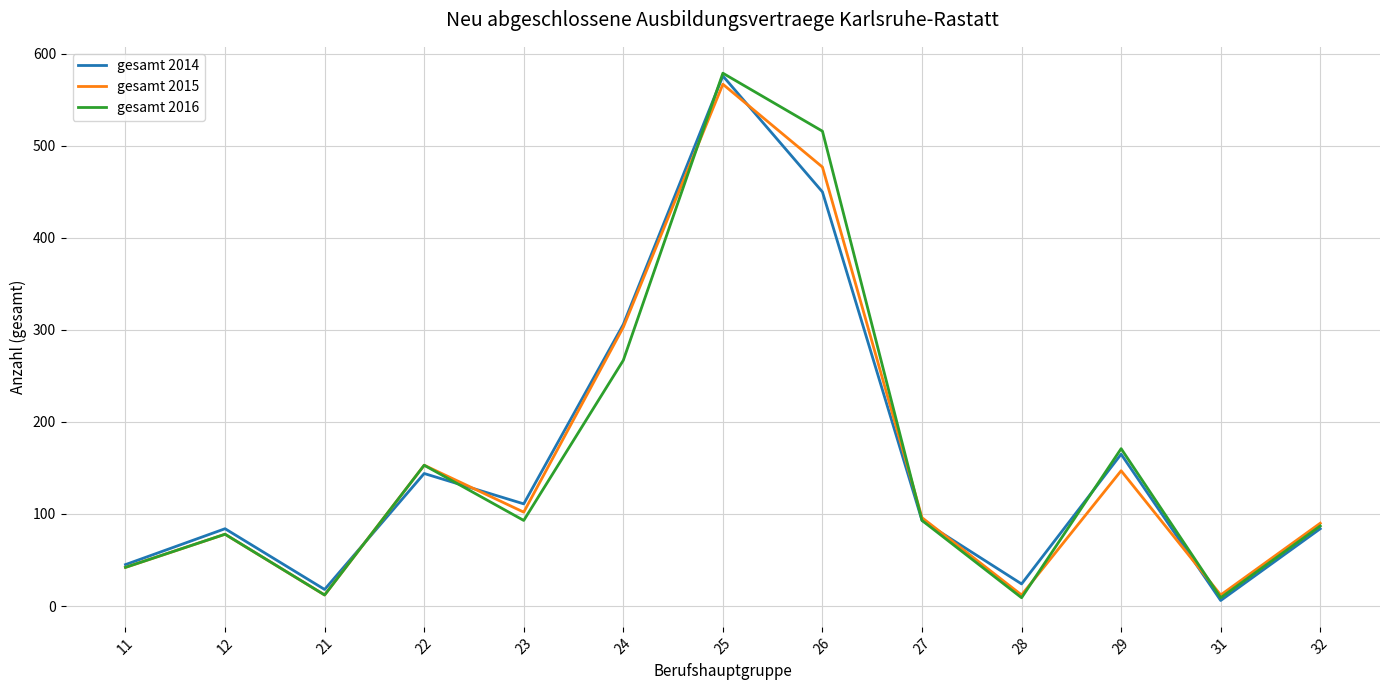

The gesamt 2016 series shows 395 at 25. True or false?

False